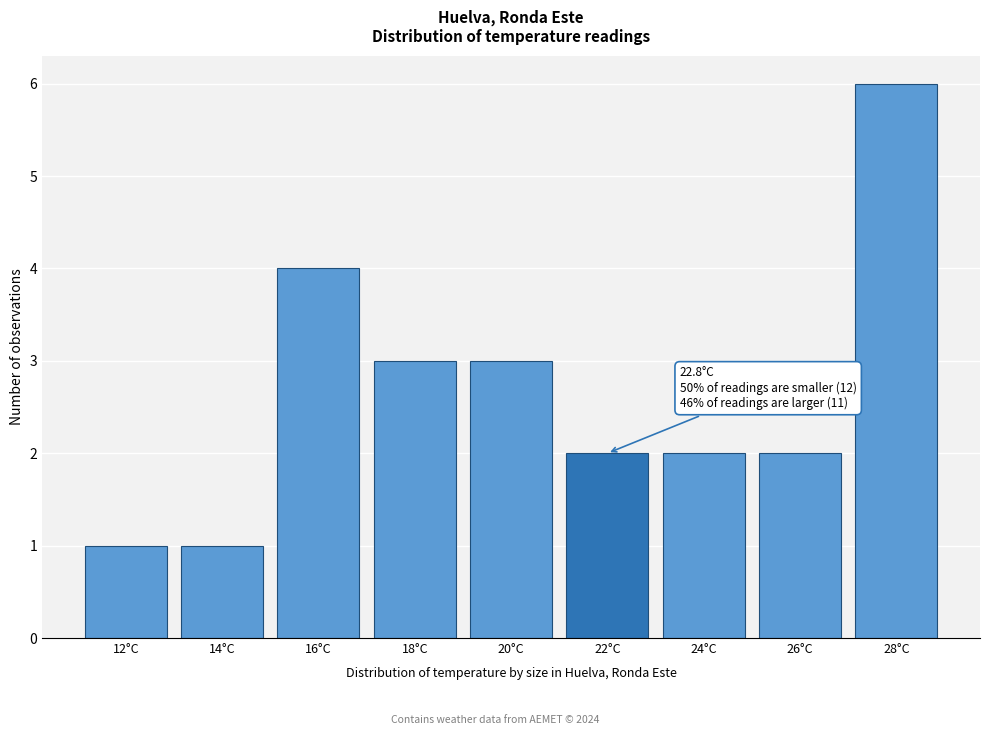

Reading left to right, what are all the values shown in this chart?

1	1	4	3	3	2	2	2	6